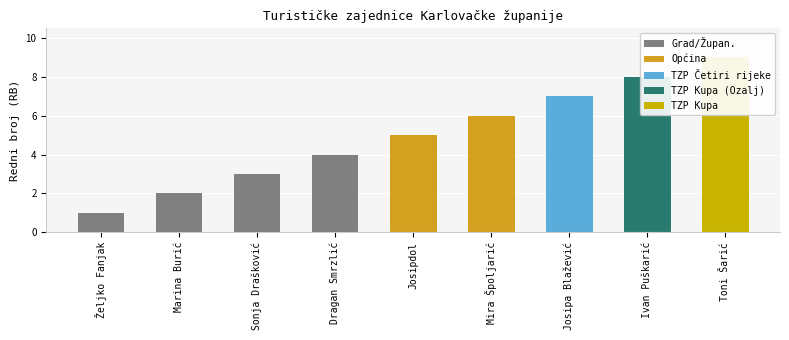

How many values are between 3 and 7?

5